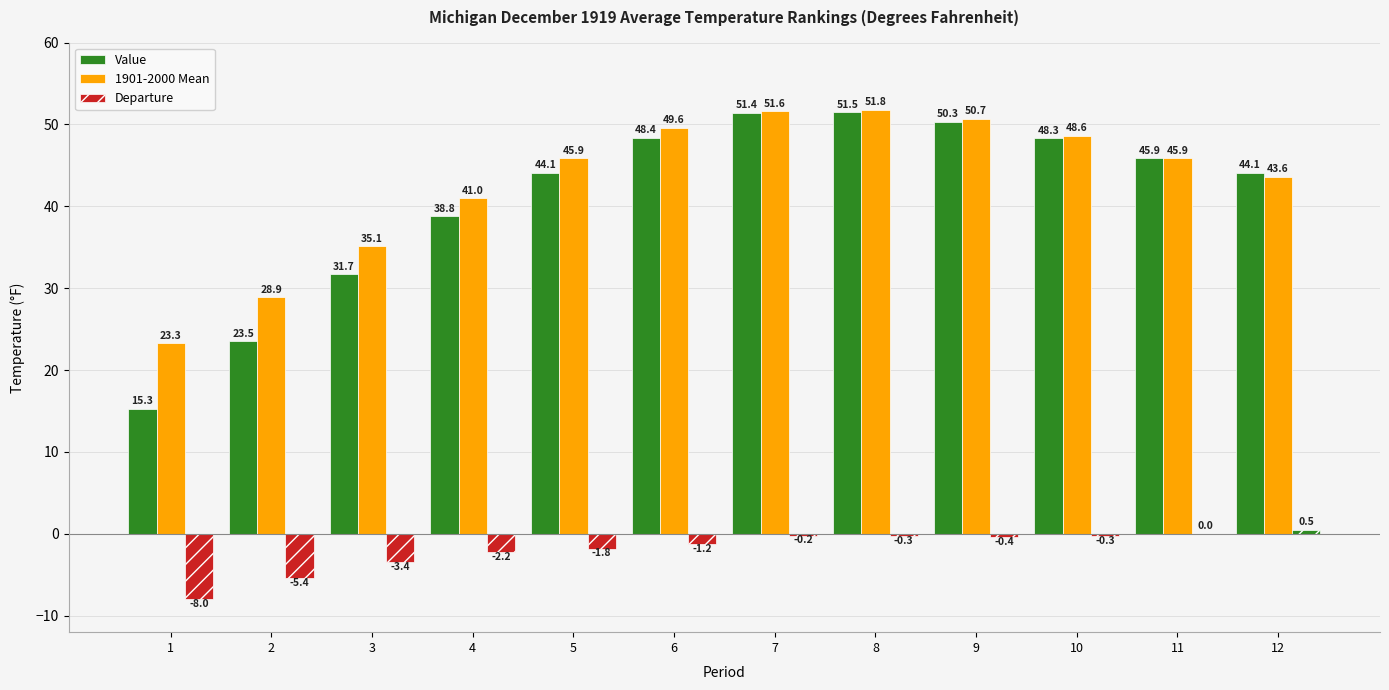

What is the value of the Departure bar at the 9th from the left?

-0.4